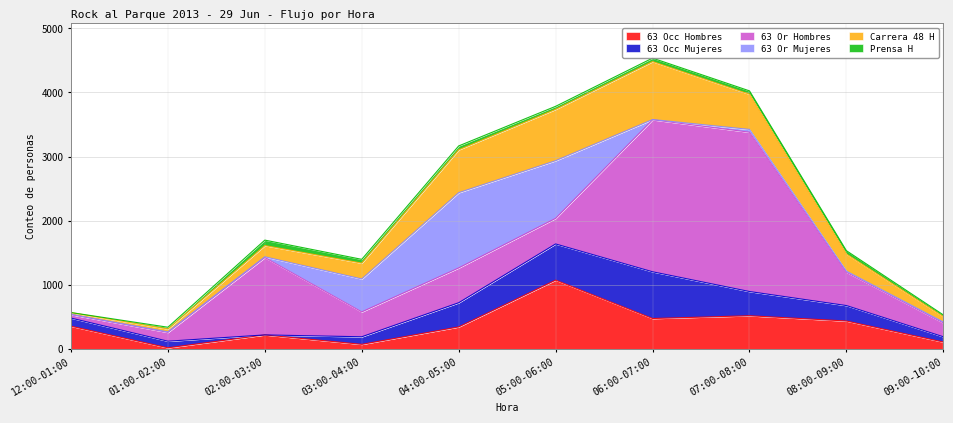

Is it true that 63 Or Mujeres equals 16 at 02:00-03:00?

False